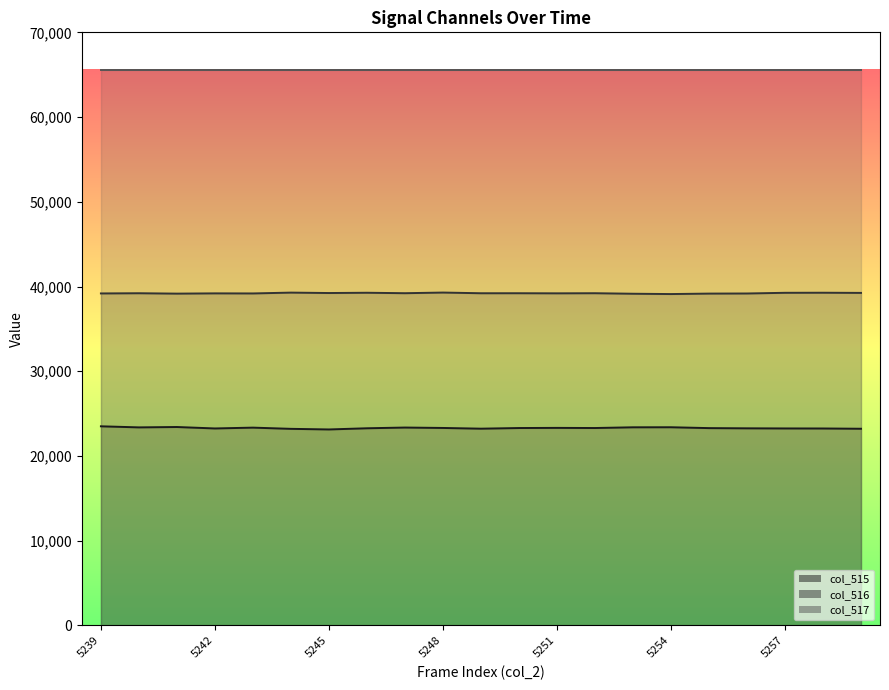

True or false: col_516 line and col_517 line intersect in this chart.

False